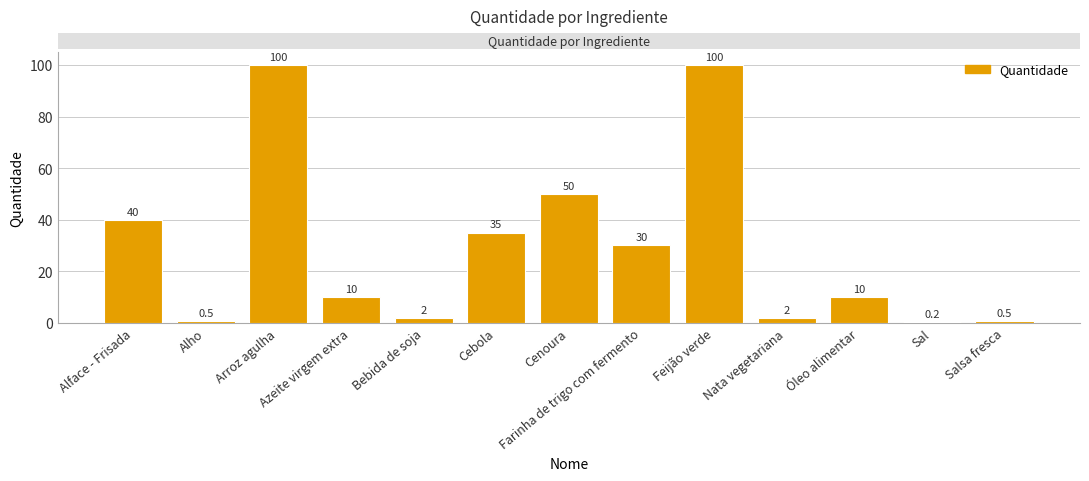

Is it true that the value at Cenoura is 50.0?

True